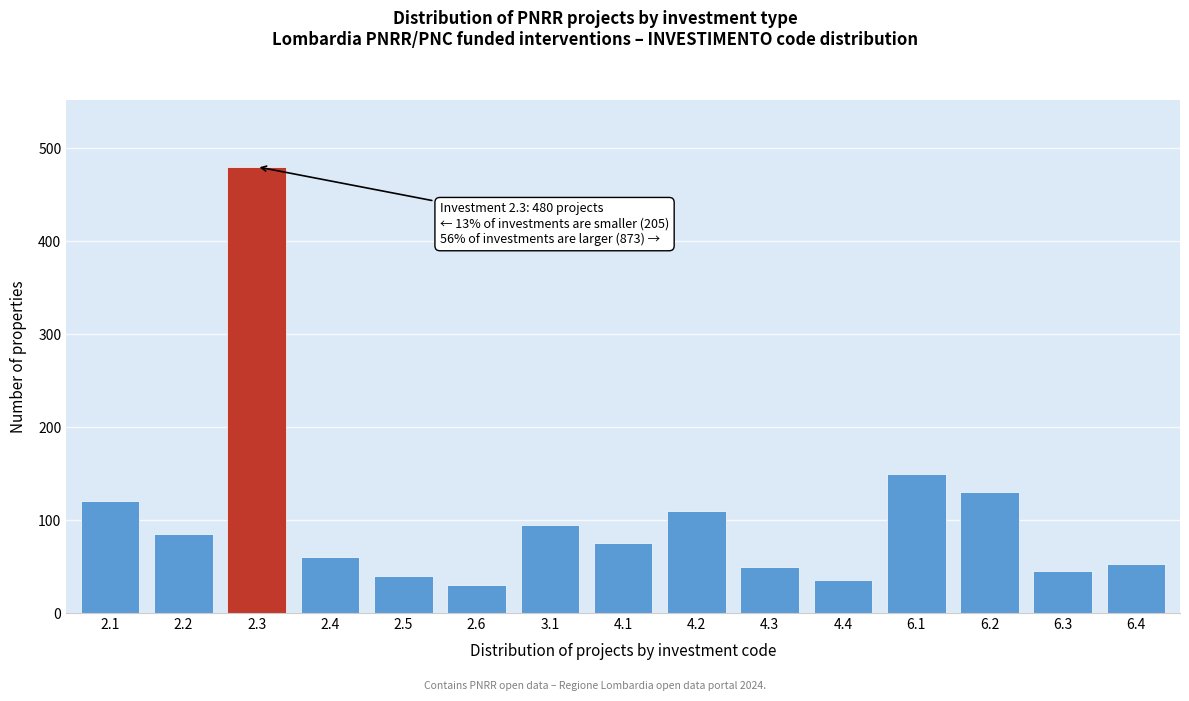

Reading left to right, what are all the values shown in this chart?

2.1=120	2.2=85	2.3=480	2.4=60	2.5=40	2.6=30	3.1=95	4.1=75	4.2=110	4.3=50	4.4=35	6.1=150	6.2=130	6.3=45	6.4=53